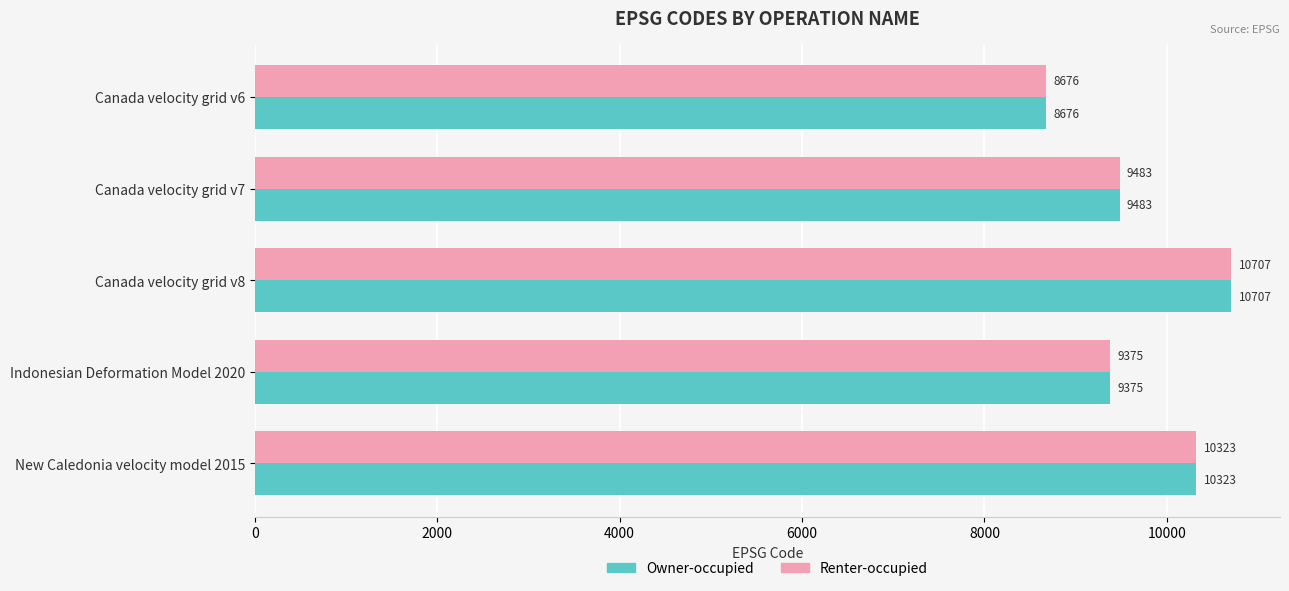

Rank the categories by Renter-occupied value from highest to lowest.

Canada velocity grid v8, New Caledonia velocity model 2015, Canada velocity grid v7, Indonesian Deformation Model 2020, Canada velocity grid v6